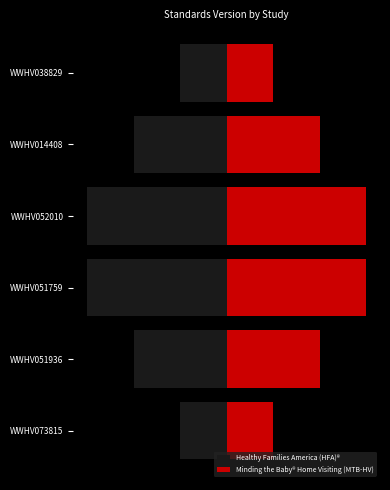

What is the difference between the highest and lowest values at WWHV051759?

1.7